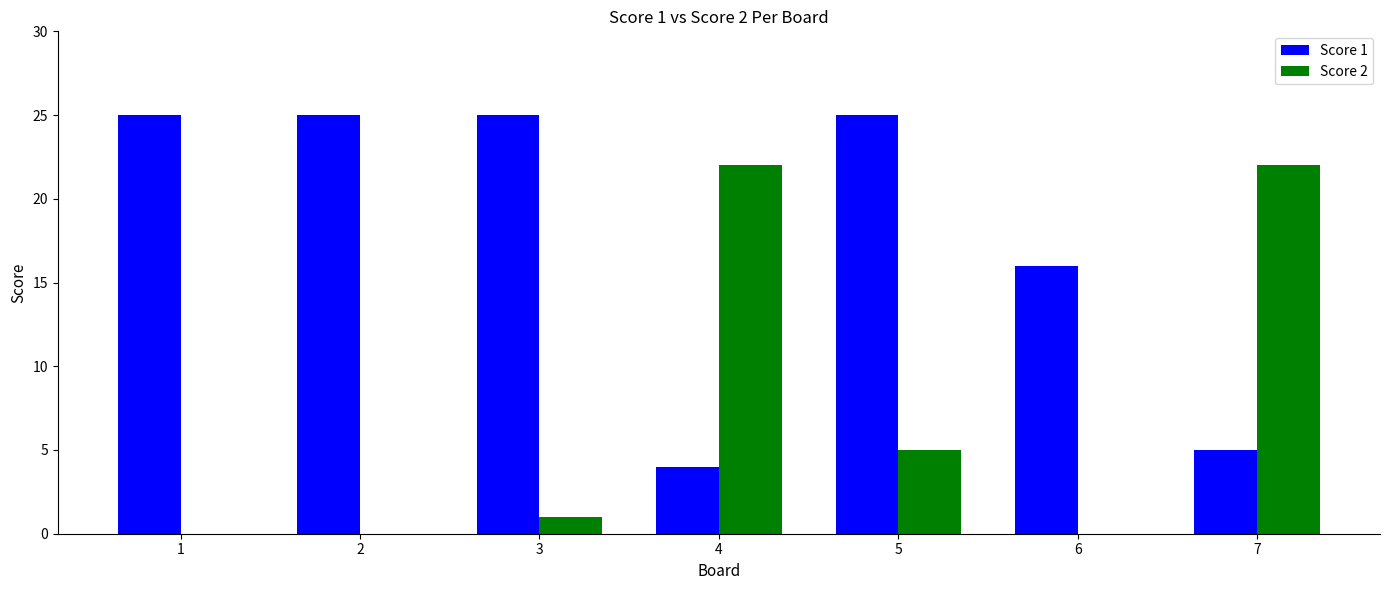

The value of Score 2 at 3 is 1. True or false?

True